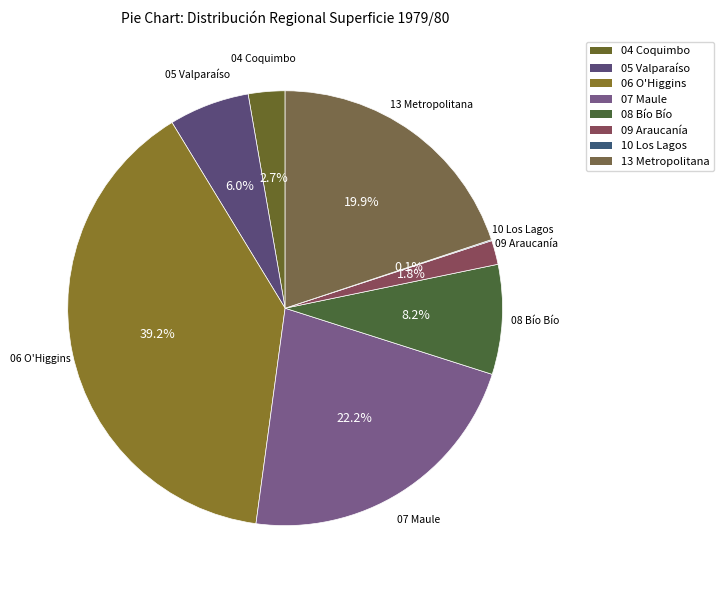

To the nearest percent, what is the average slice percentage?

12%